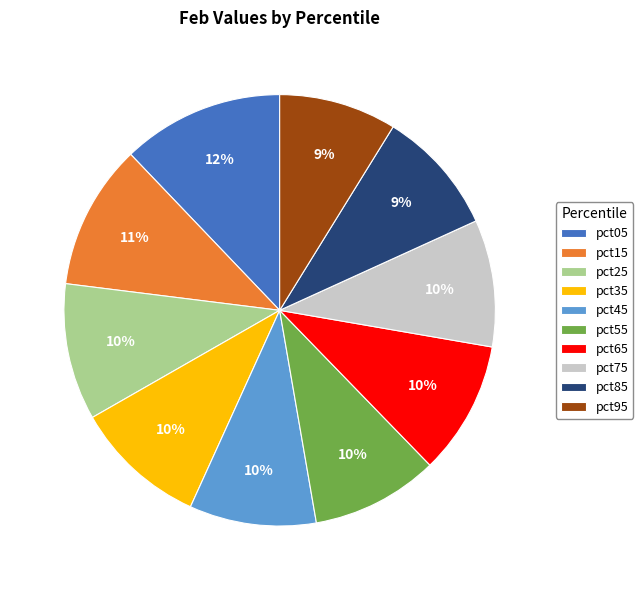

To the nearest percent, what is the difference between the largest and smallest slice percentages?

3%